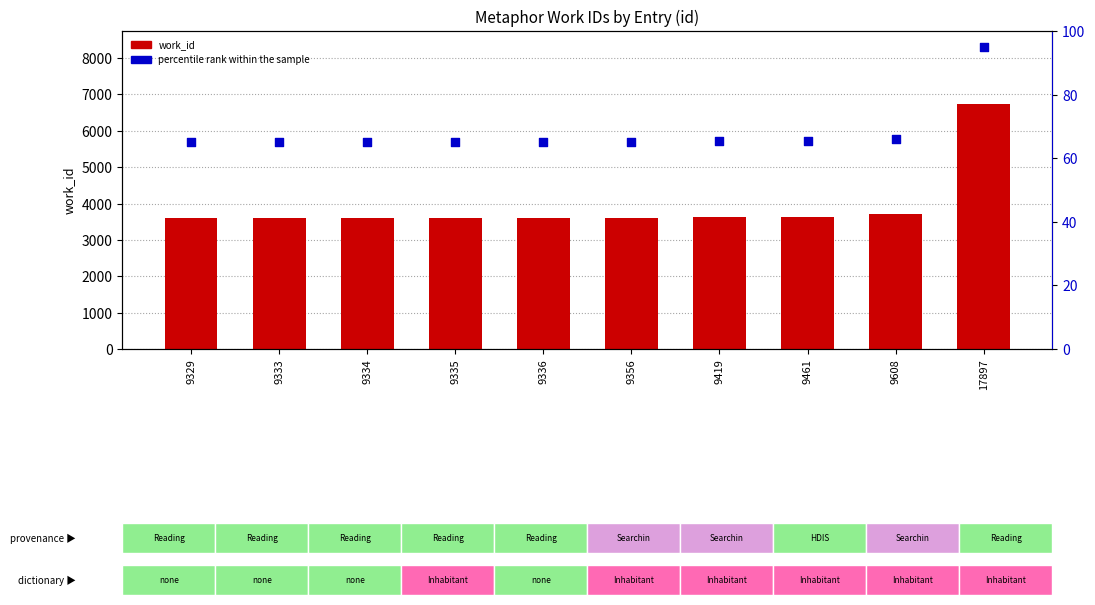

Which series reaches the minimum Y coordinate?

percentile rank within the sample